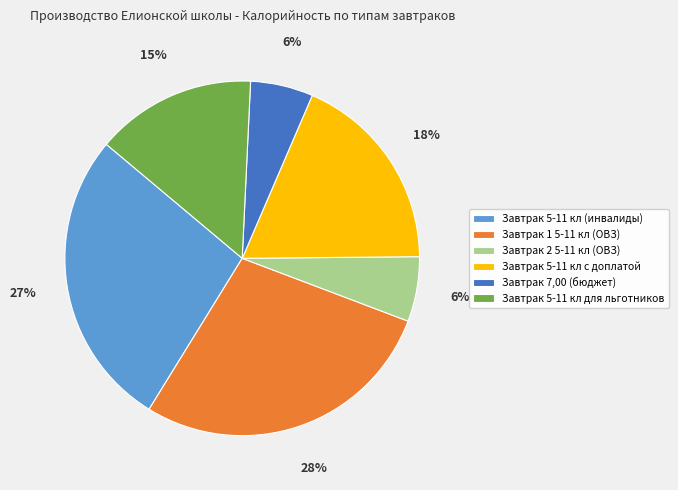

What percentage is the Завтрак 5-11 кл для льготников slice, to the nearest percent?

15%